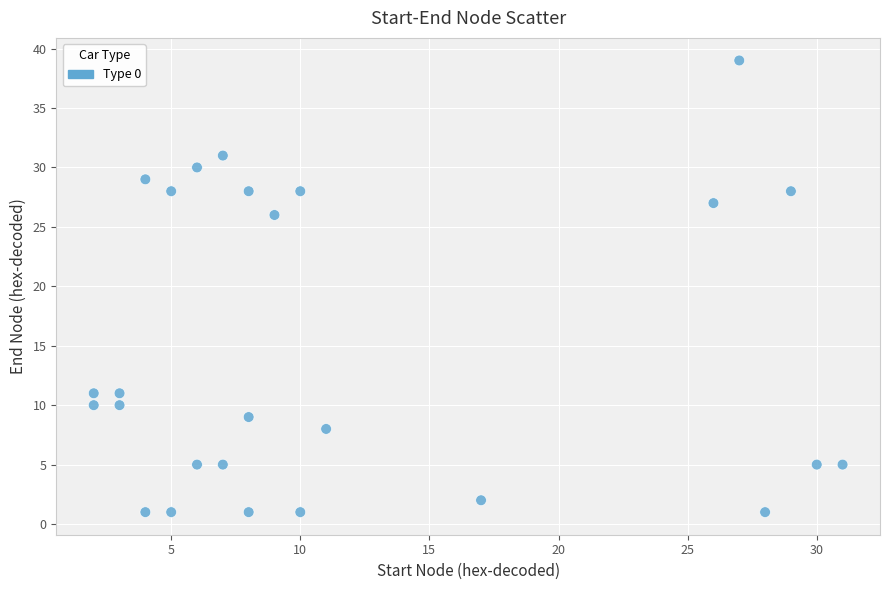

What is the range of X values (max minus min)?

29